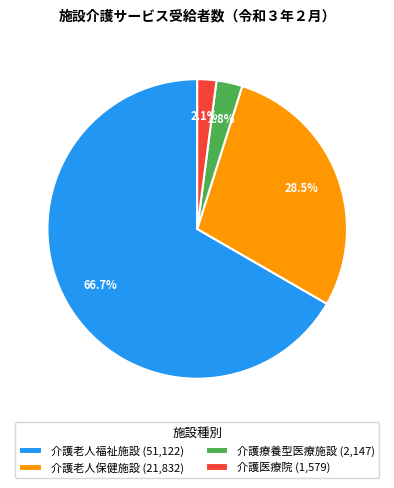

Rank the categories by value from lowest to highest.

介護医療院, 介護療養型医療施設, 介護老人保健施設, 介護老人福祉施設